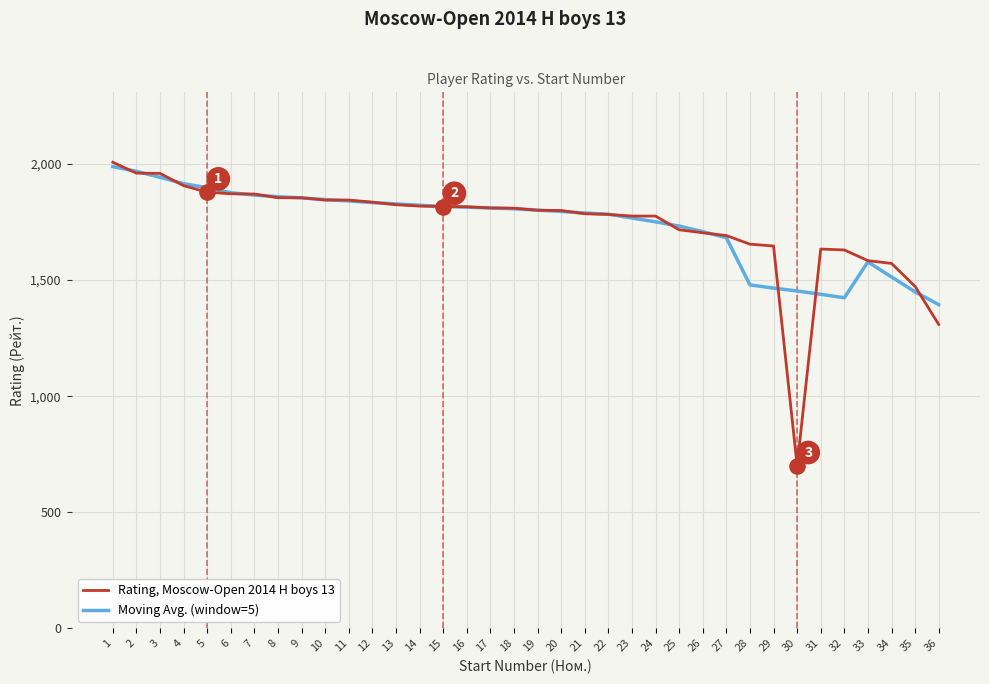

What is the total value across all series at 2?

3929.8